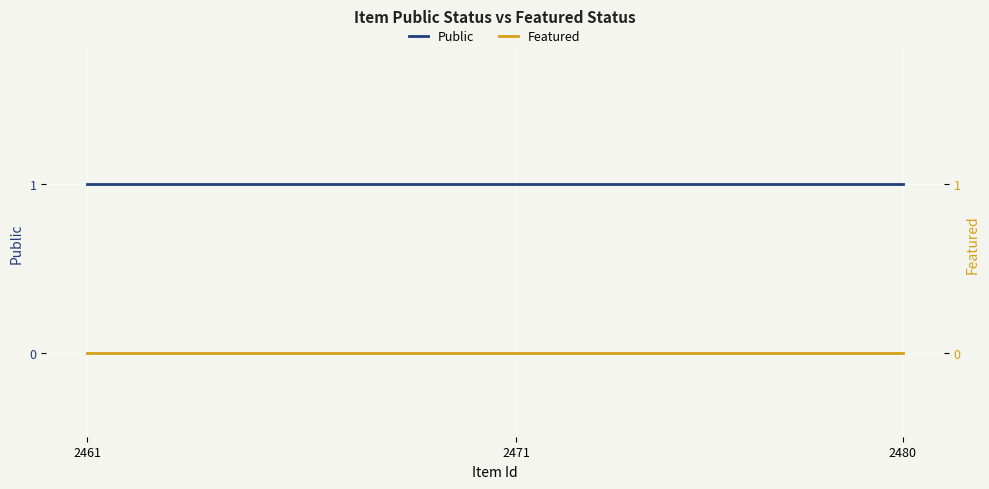

Is it true that Public equals 1 at 2461?

False